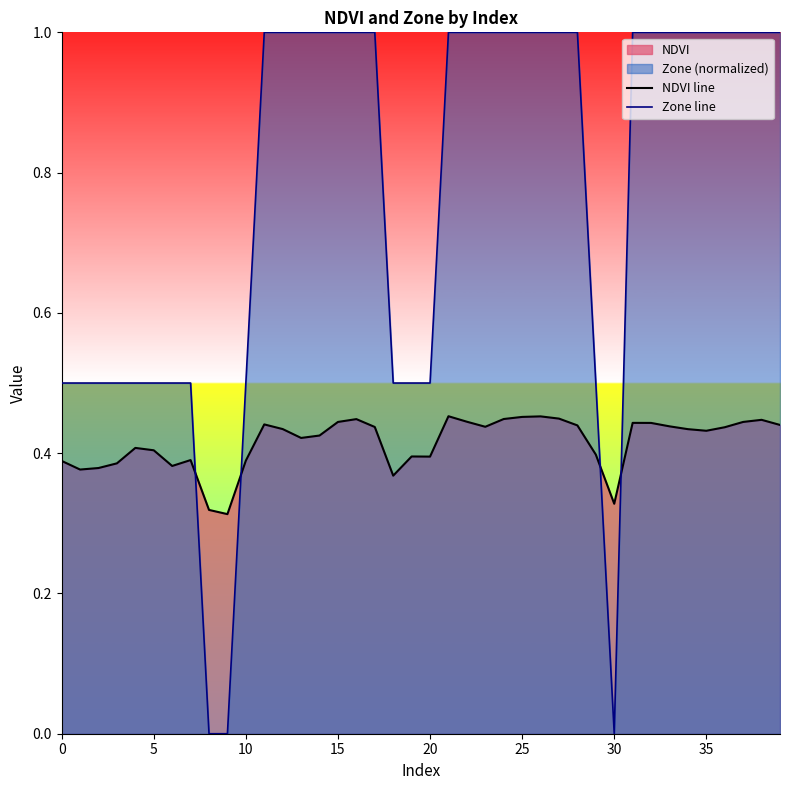

At which category is the sum across all series the highest?

21